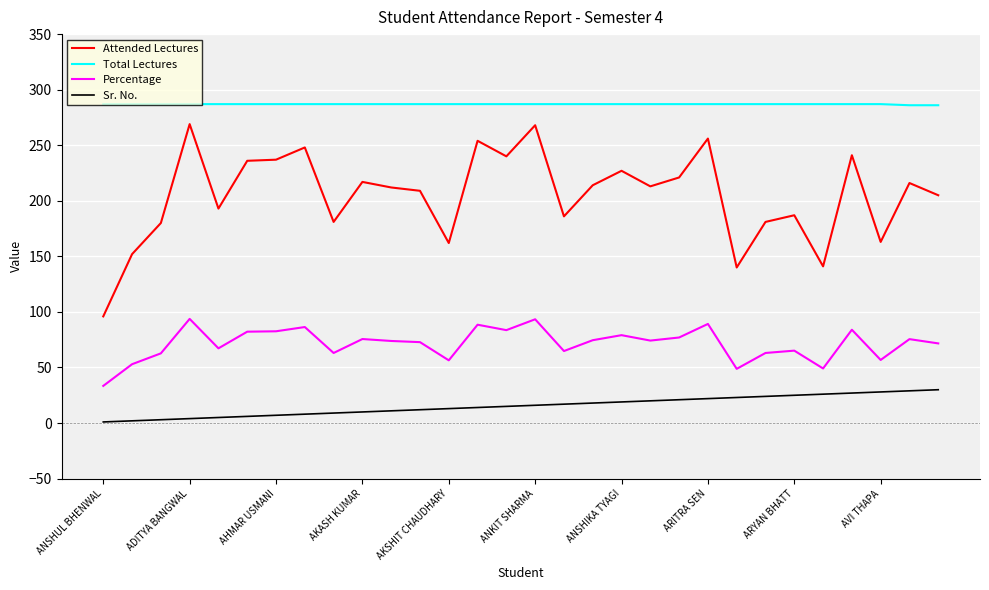

Which series has the widest spread of values?

Attended Lectures